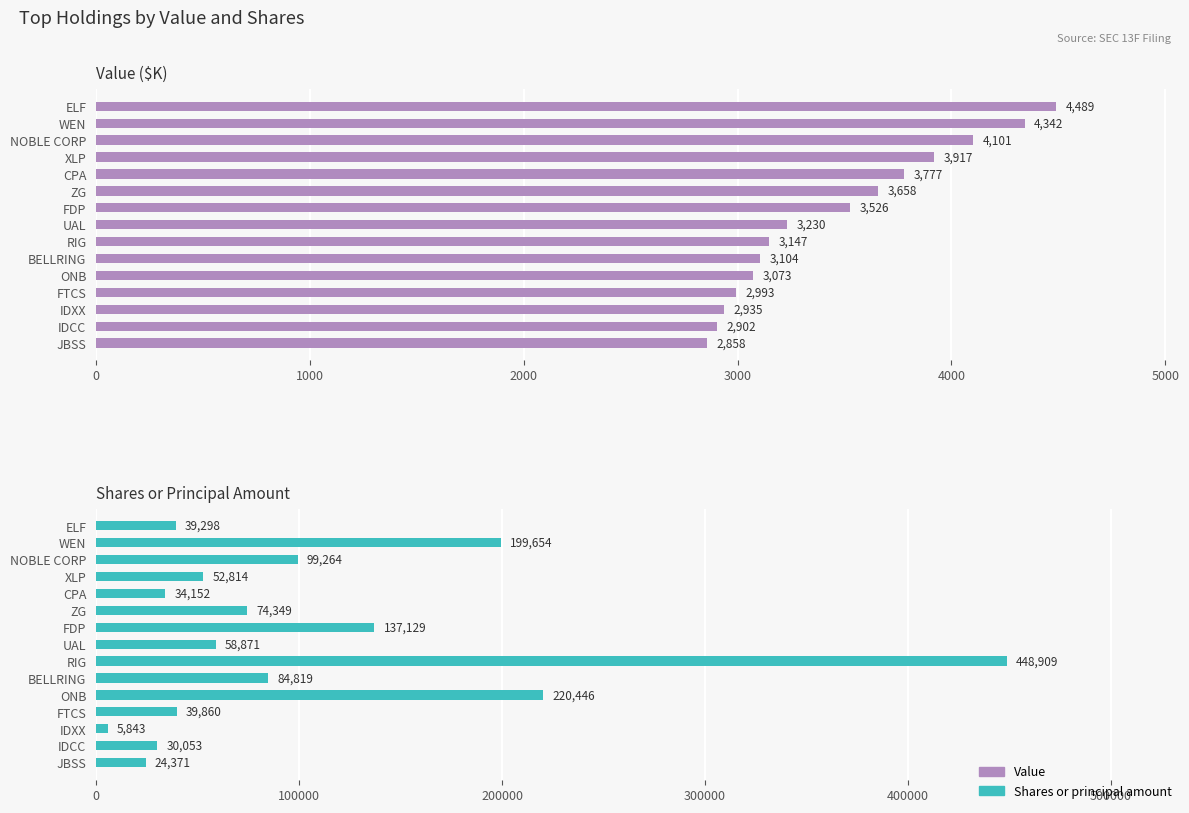

Between ZG and RIG, which series saw the biggest shift?

Shares or principal amount